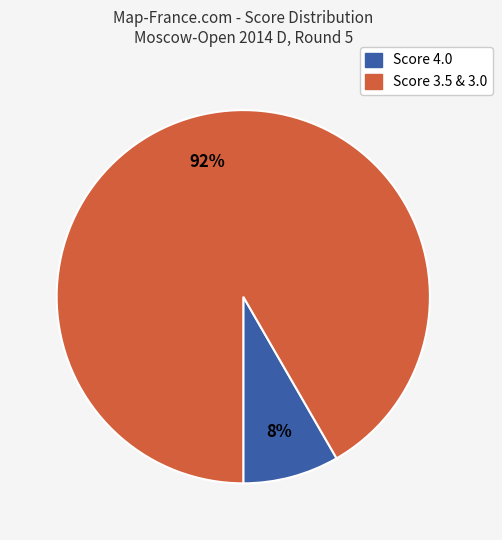

Is there a majority slice in this chart?

Yes